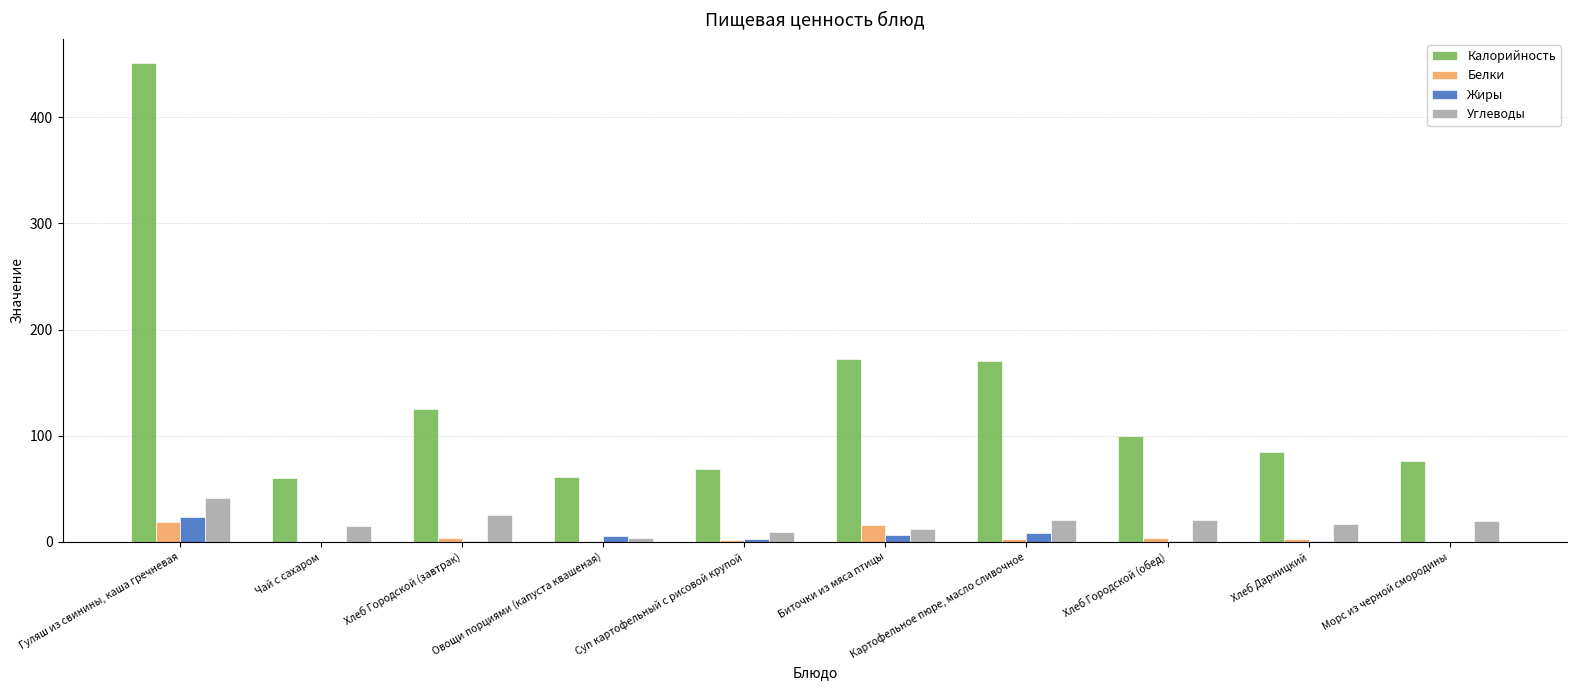

What are all the series names shown in the legend?

Калорийность, Белки, Жиры, Углеводы